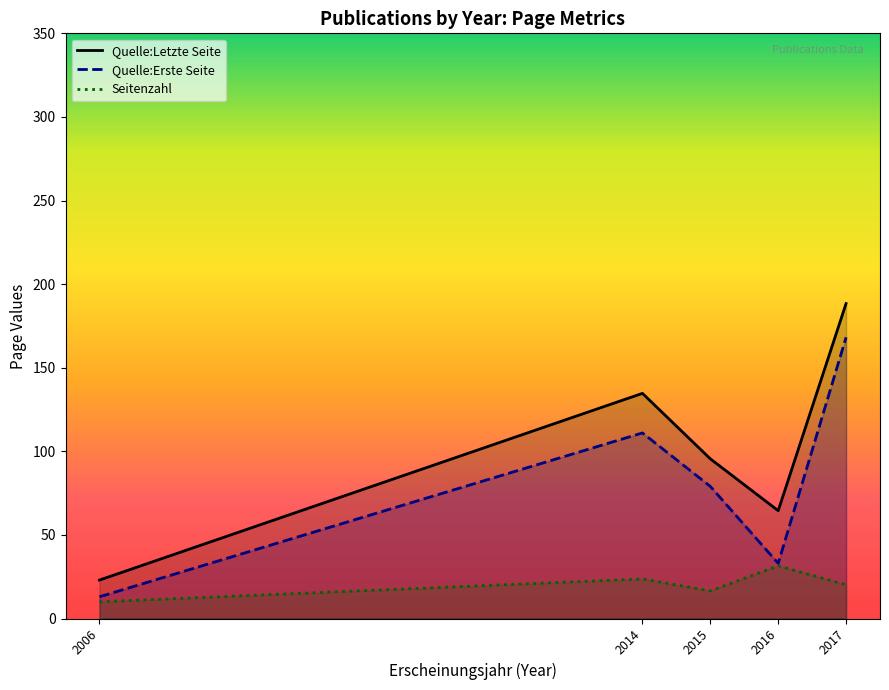

Is the value of Seitenzahl at 2015 greater than the value of Quelle:Erste Seite at 2016?

No